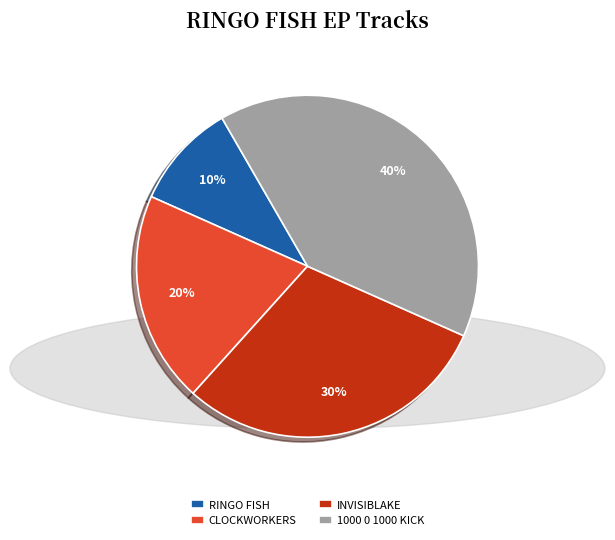

What percentage is the RINGO FISH slice, to the nearest percent?

10%